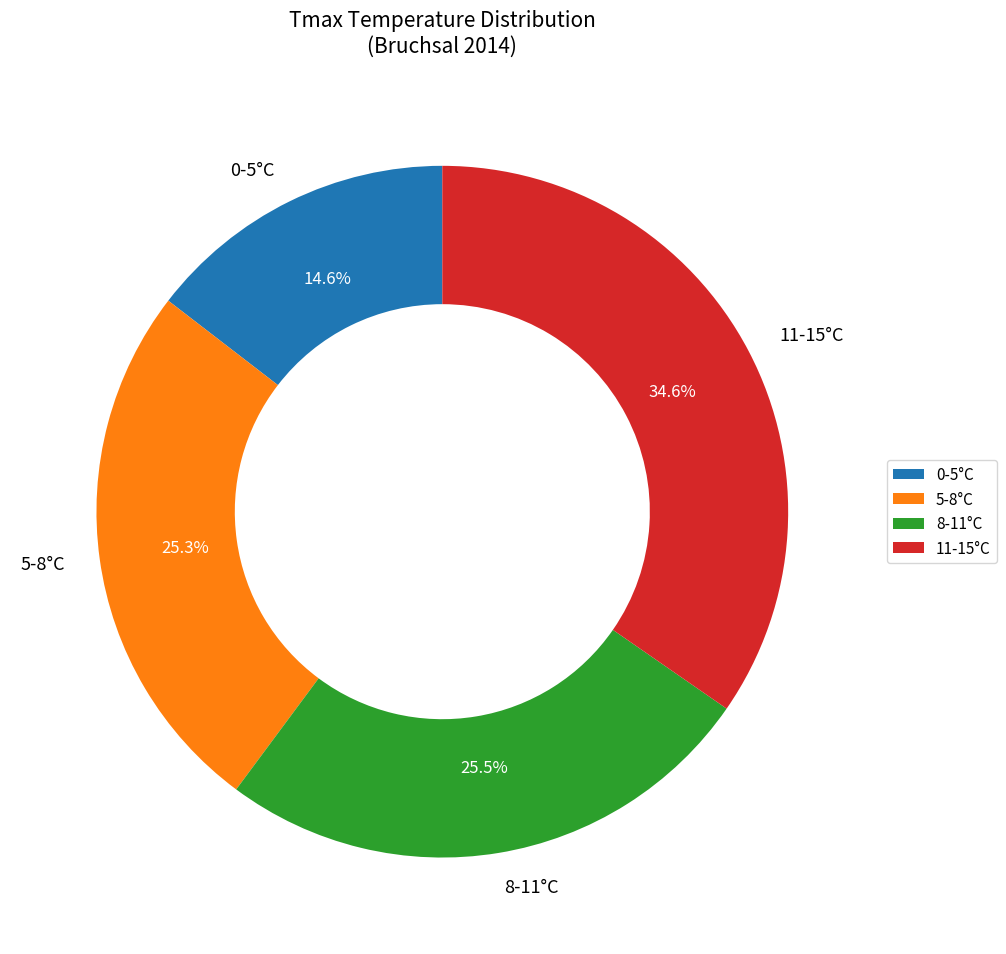

What is the total percentage of 11-15°C and 0-5°C?

49.2%